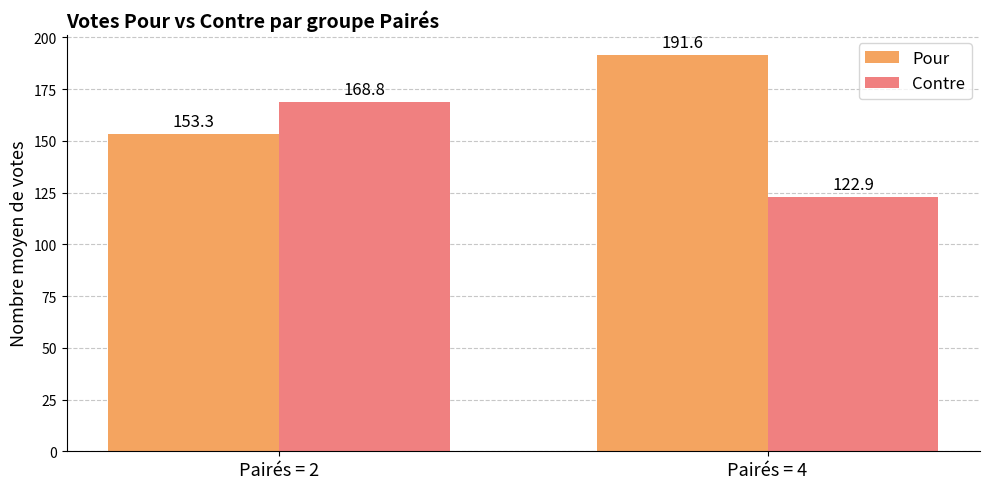

Which series has the largest range (max minus min)?

Contre